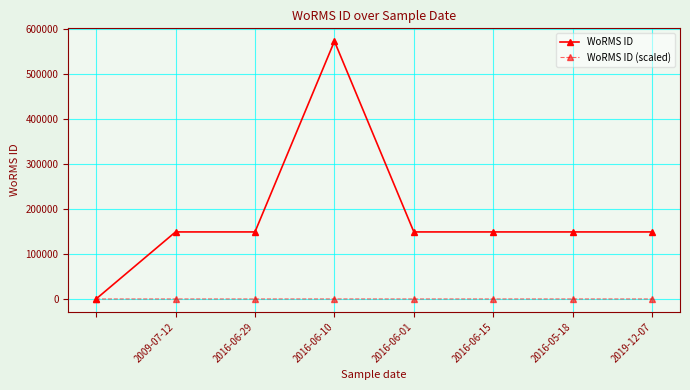

What is the value of the WoRMS ID point at the 7th from the left?

149186.0